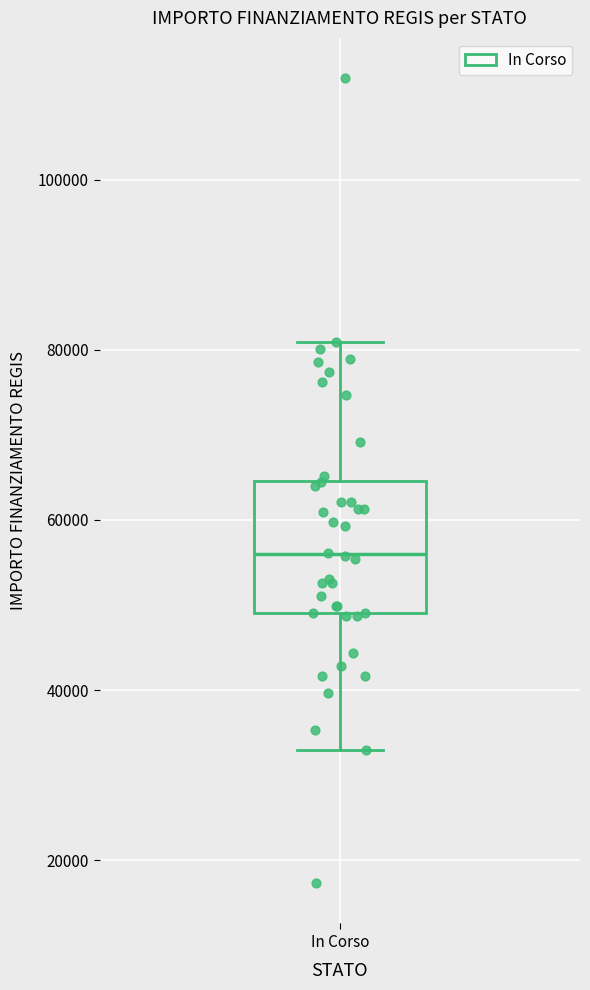

Where is the lower edge of the box for In Corso on the y-axis? The values are not printed on the chart, so give them approximately, as read against the axis.

50000